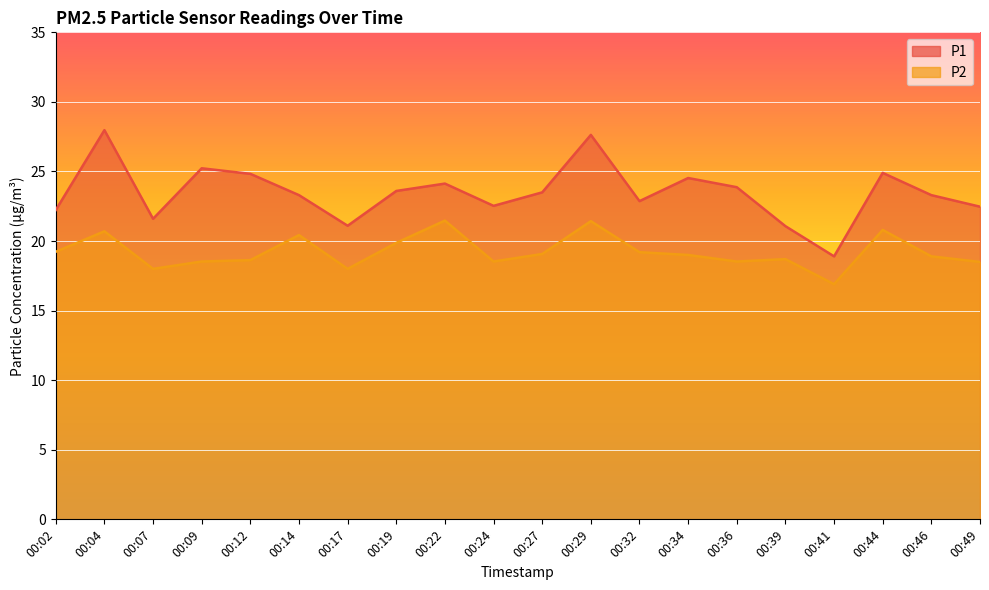

What are all the series names shown in the legend?

P1, P2